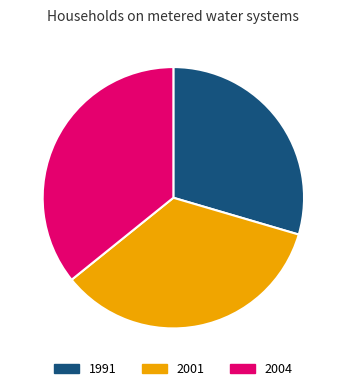

Count the number of slices in the pie.

3